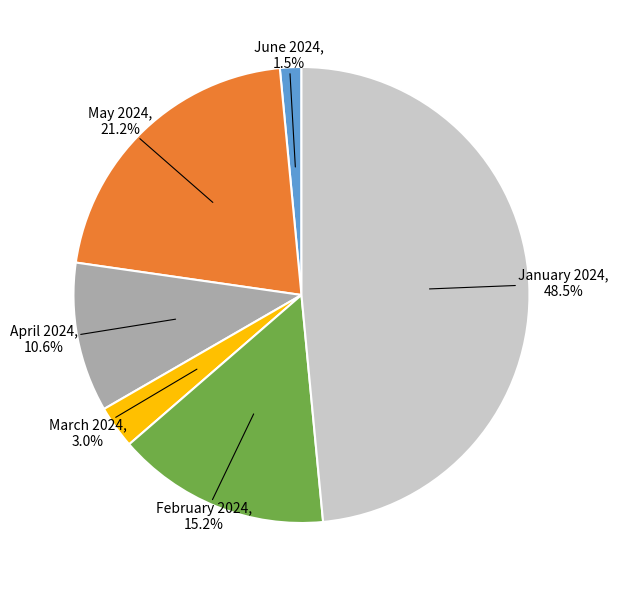

To the nearest percent, what is the average slice percentage?

17%